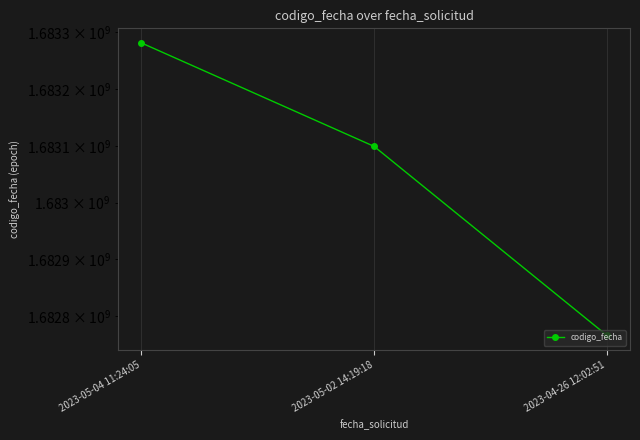

How many lines are shown in the chart?

1